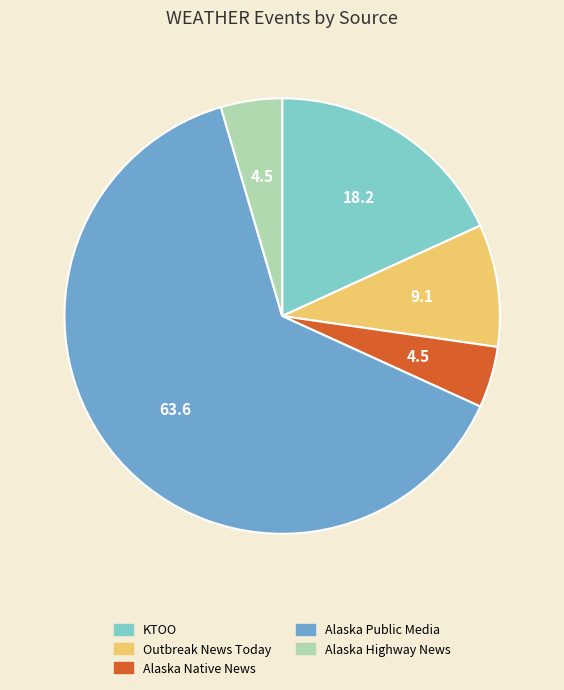

How many slices are in this pie chart?

5